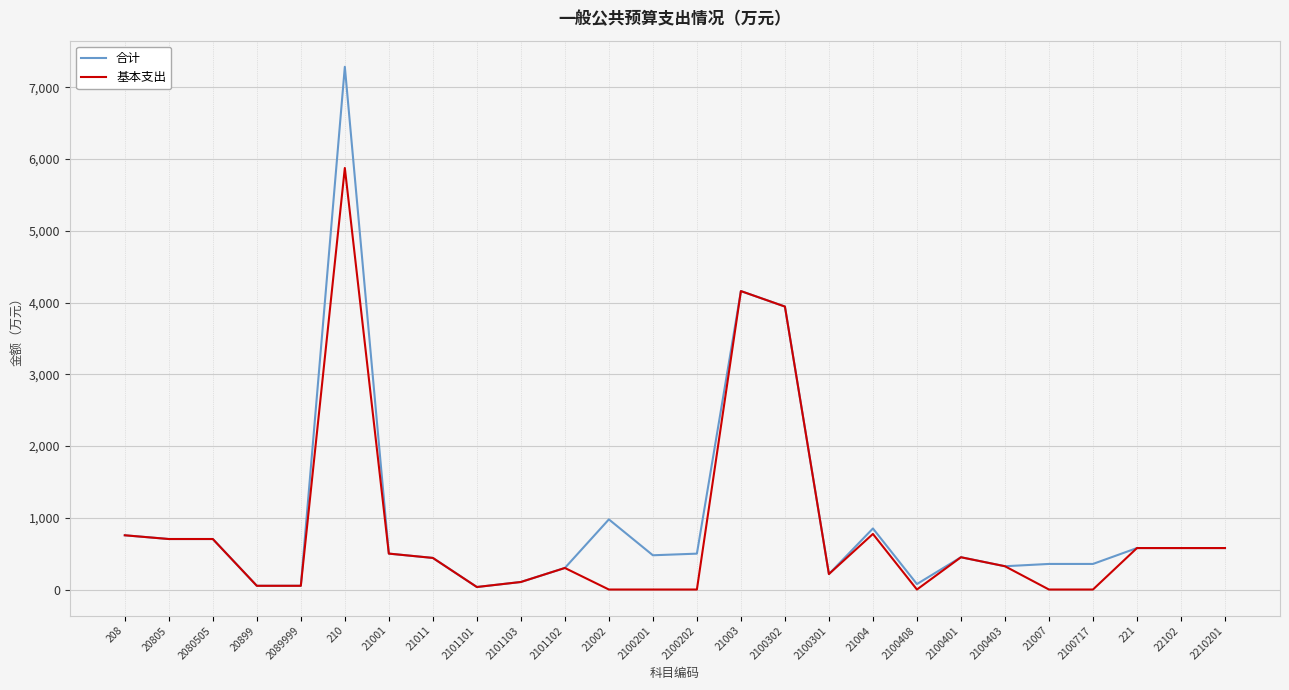

What are all the series names shown in the legend?

合计, 基本支出